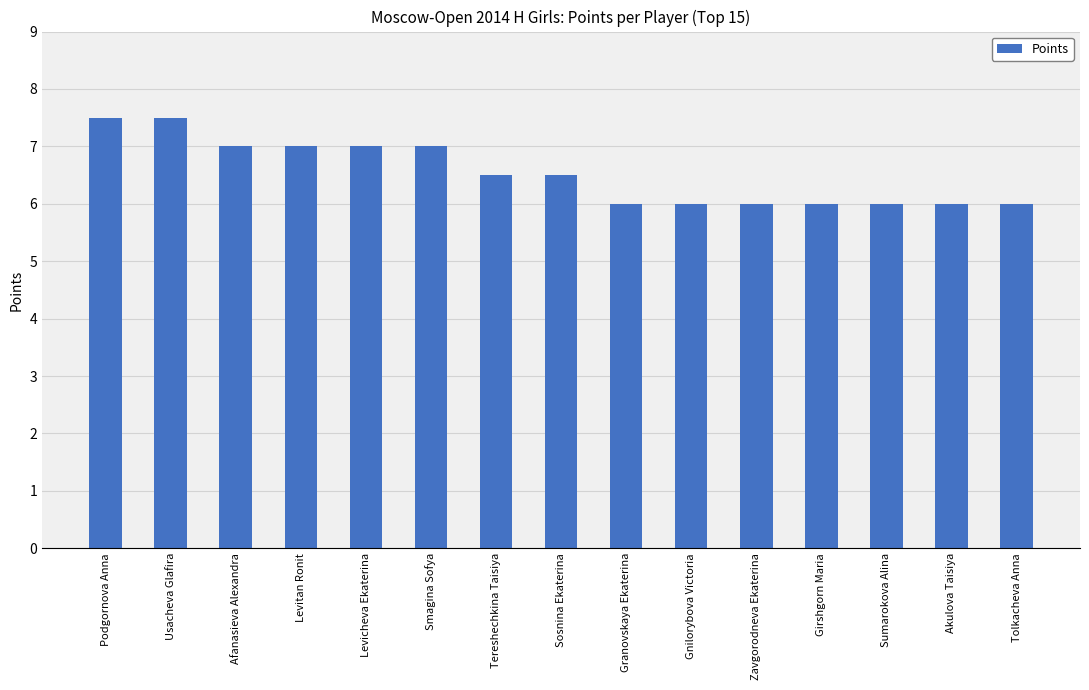

What is the difference between the maximum and minimum values?

1.5